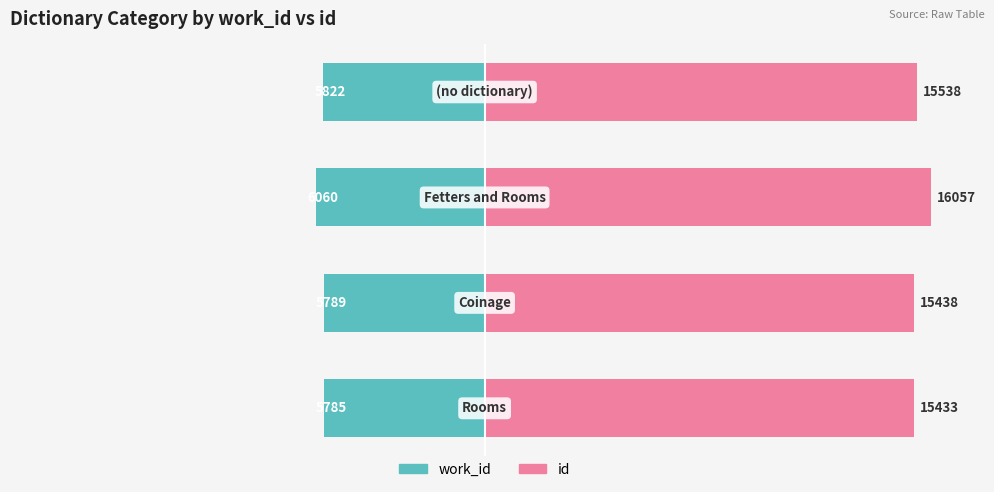

Are the bars horizontal?

Yes